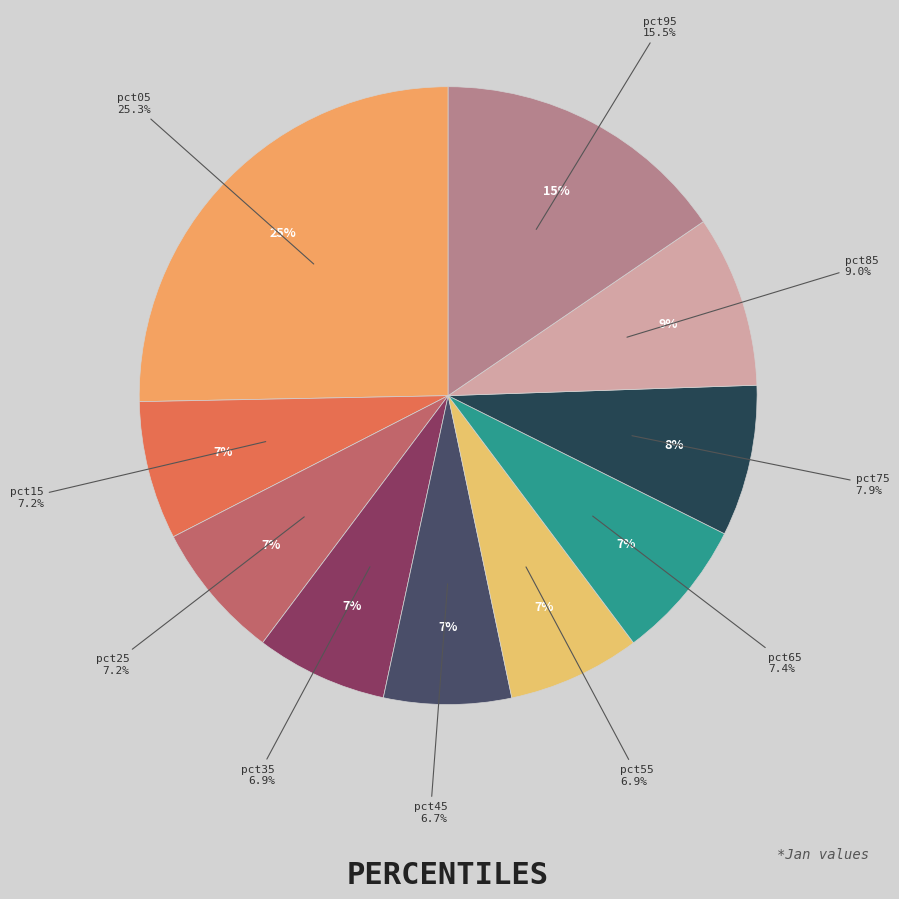

What is the smallest slice in the pie chart?

pct45